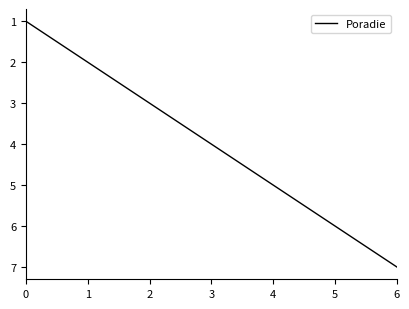

Which label corresponds to the largest value in the chart?

6